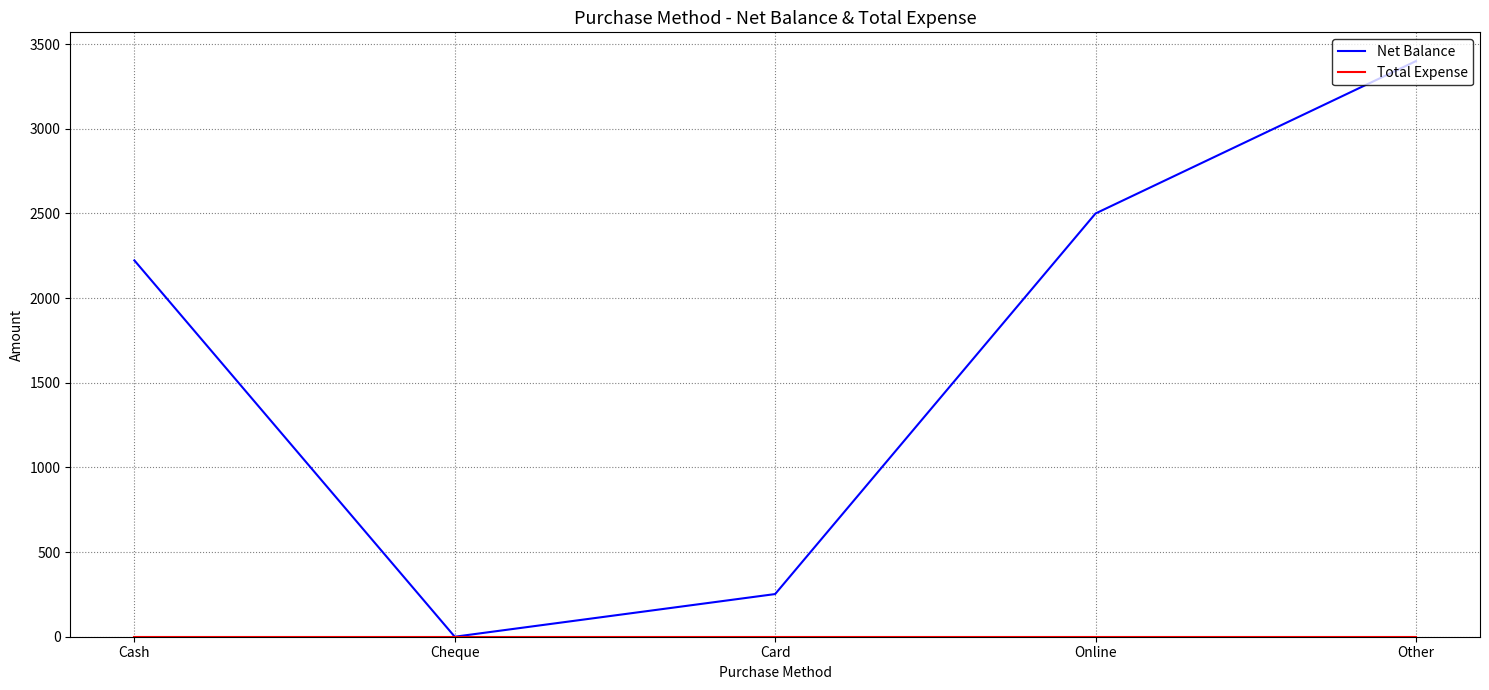

What is the average value of the Net Balance series?

1675